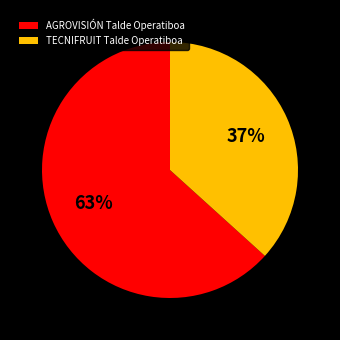

To the nearest percent, what is the average slice percentage?

50%